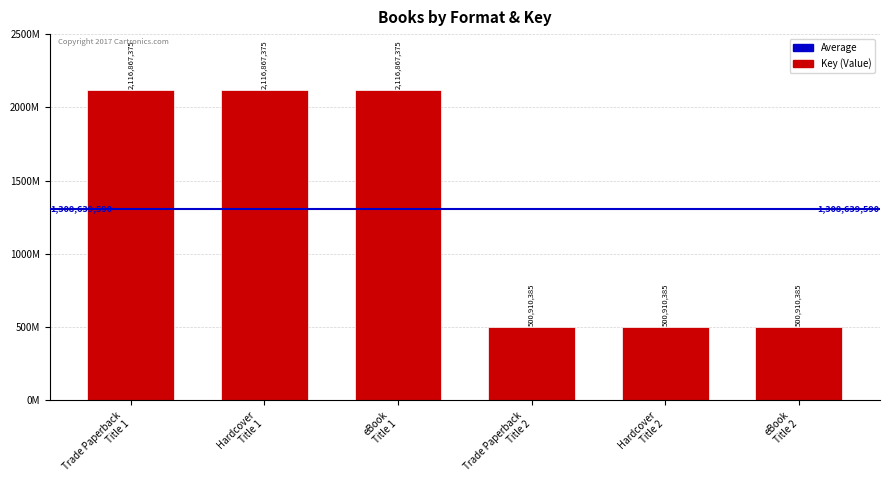

Reading right to left, list all the values displayed in this chart.

500910385	500910385	500910385	2116867375	2116867375	2116867375